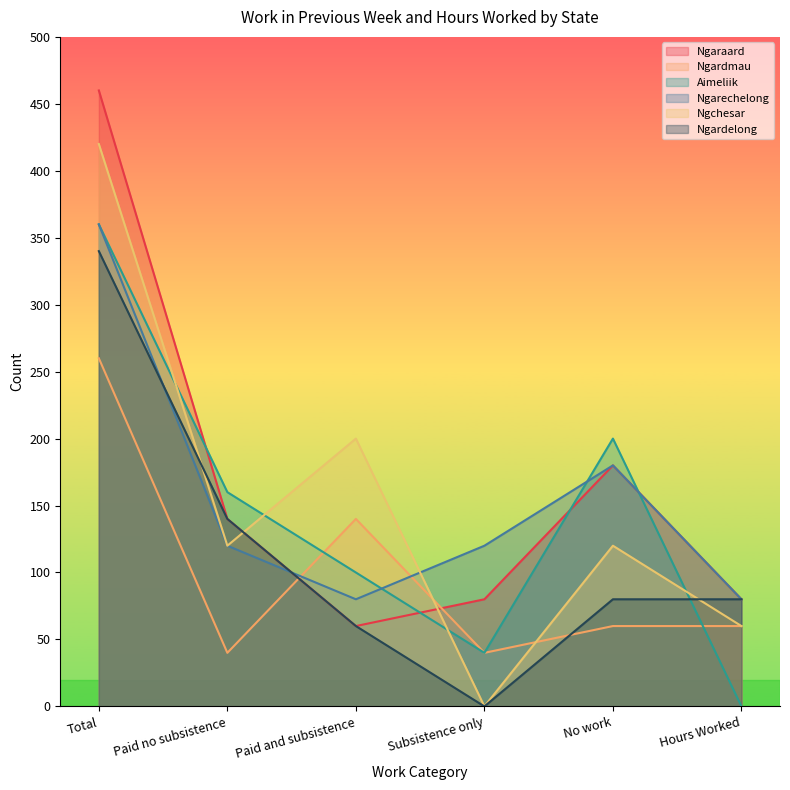

The value of Ngarechelong at No work is 180. True or false?

True